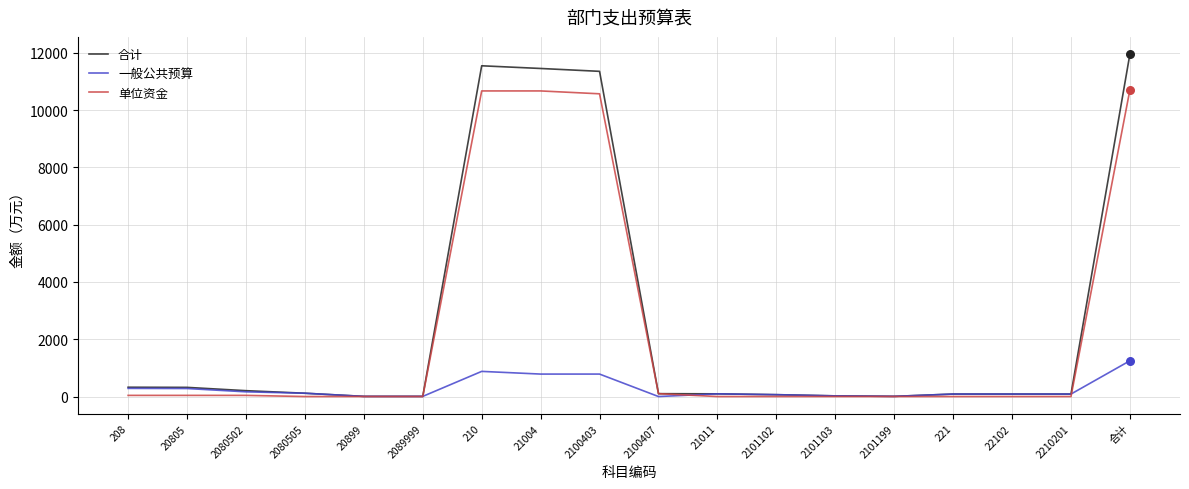

Which series changed the most between 2100403 and 2100407?

合计